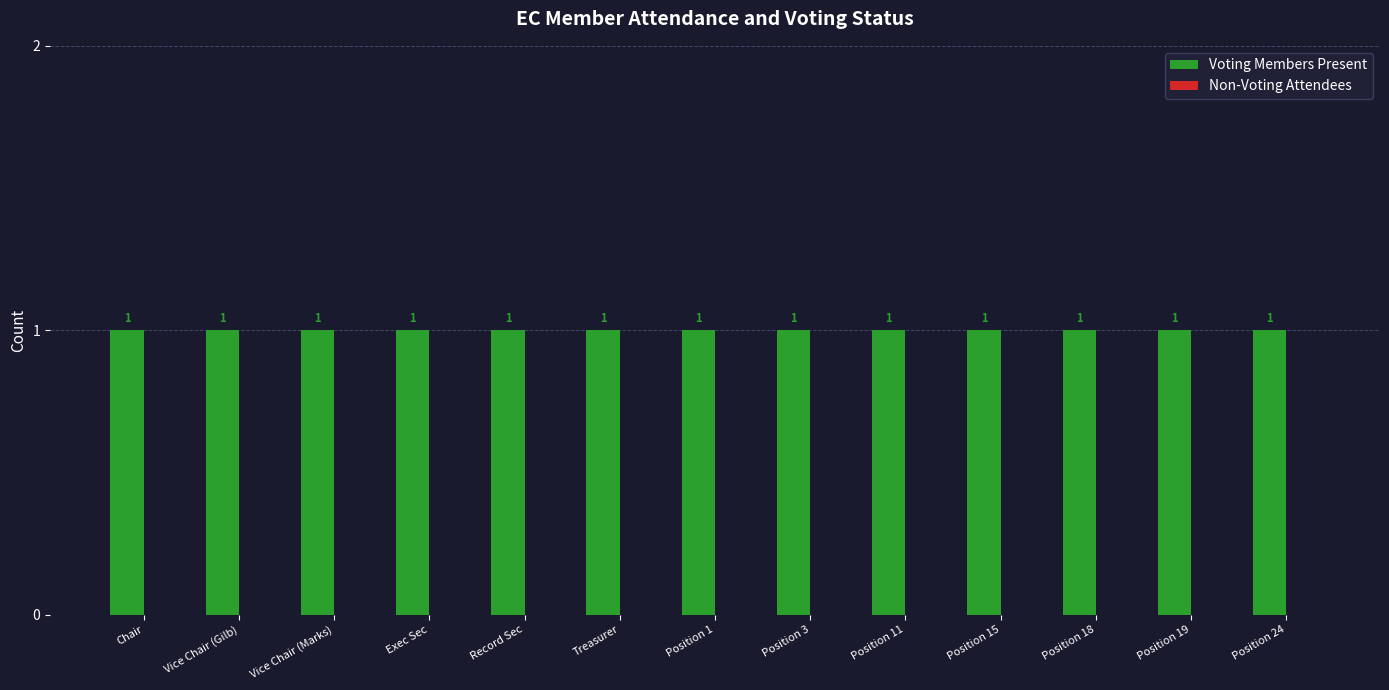

Between Position 3 and Vice Chair (Marks), which is larger?

Position 3